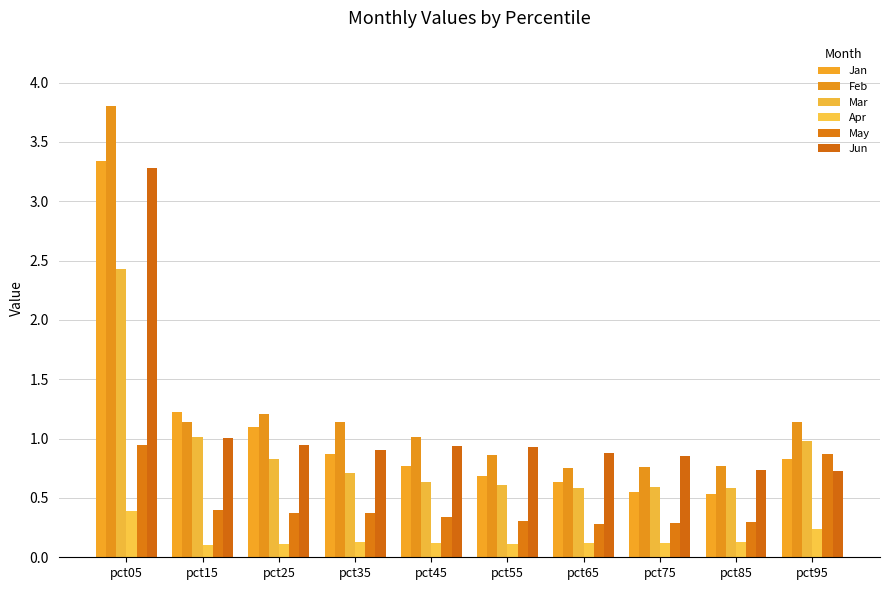

What is the difference between the second highest and minimum values in the Jun series?

0.3